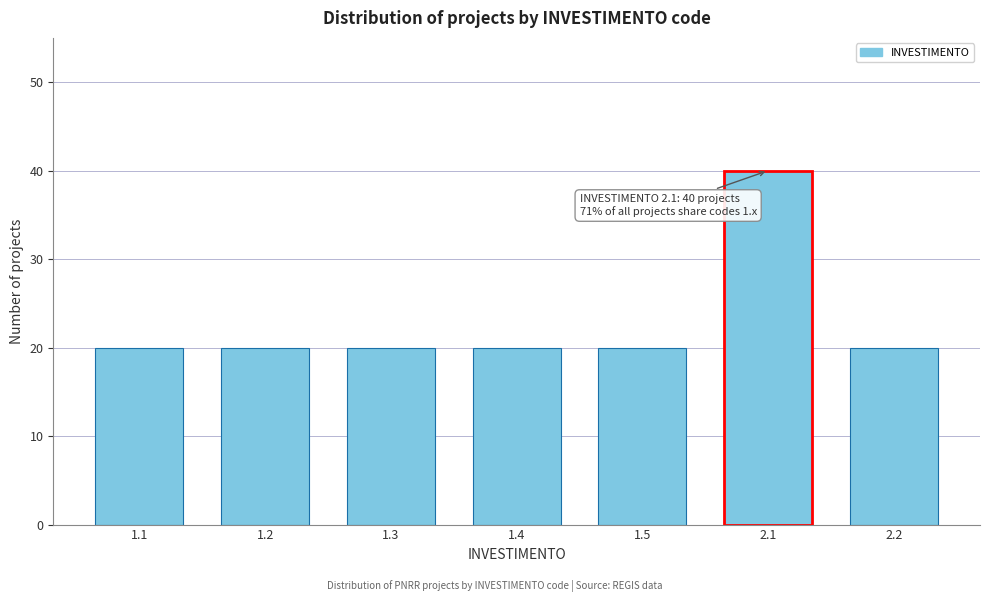

Reading left to right, what are all the values shown in this chart?

1.1=20	1.2=20	1.3=20	1.4=20	1.5=20	2.1=40	2.2=20